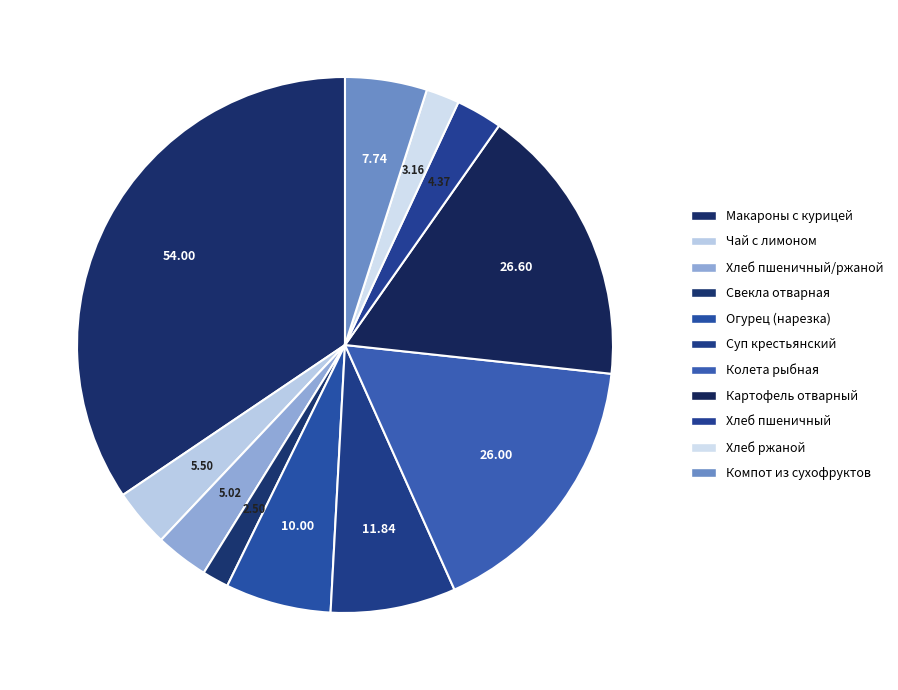

How many segments does this pie chart have?

11